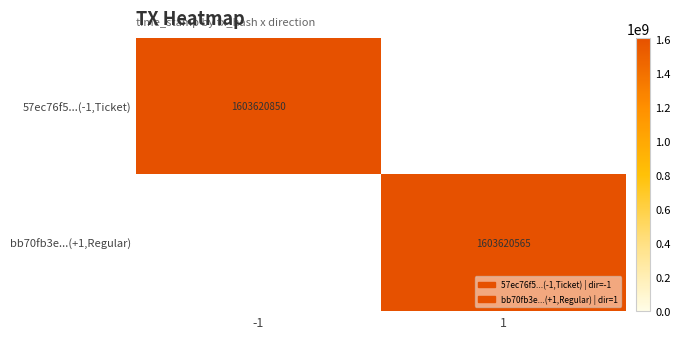

Is it true that 57ec76f5...(-1,Ticket) equals 1603620850 at -1?

True